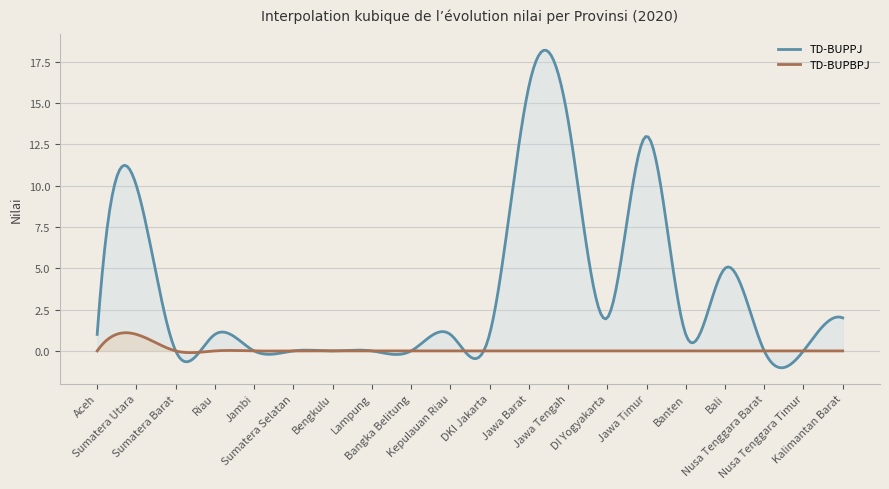

What is the maximum value for TD-BUPBPJ?

1.1